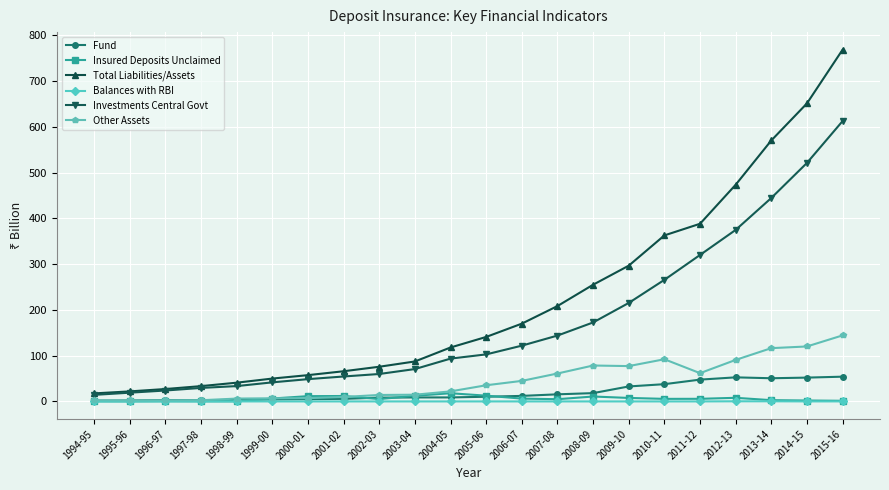

At which category is the sum across all series the highest?

2015-16